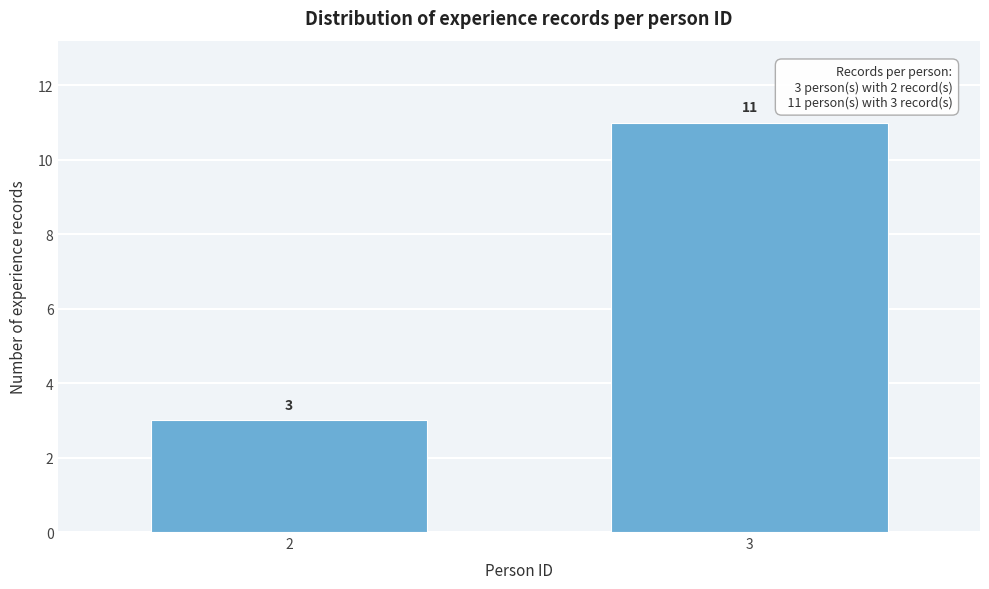

Reading left to right, transcribe all the data shown in this chart.

2=3	3=11